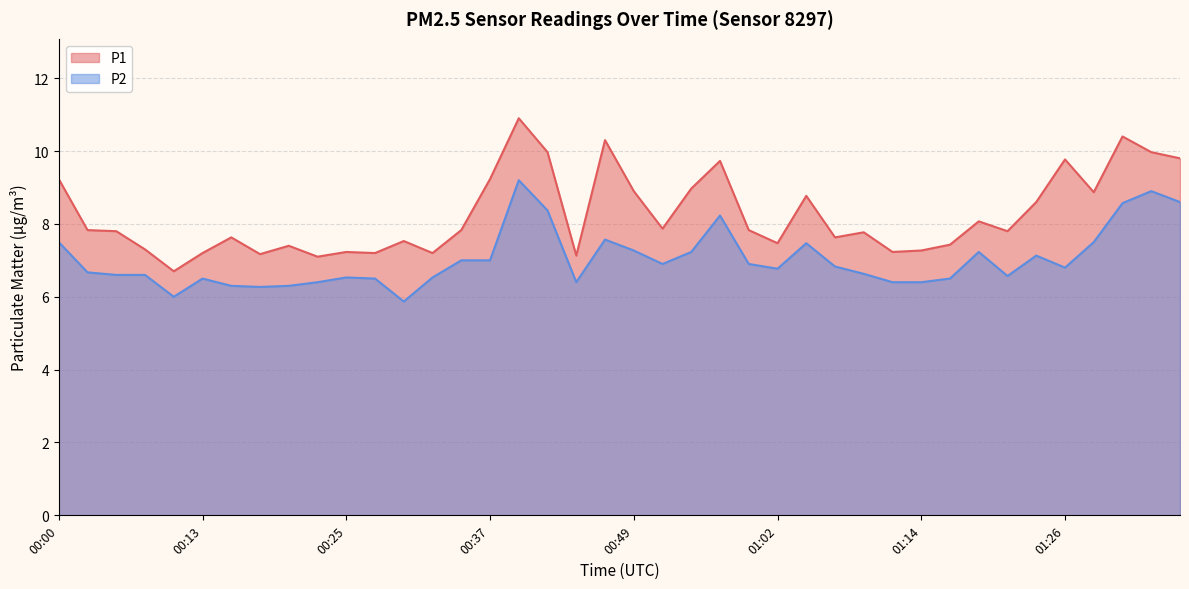

How many distinct data groups are displayed?

2